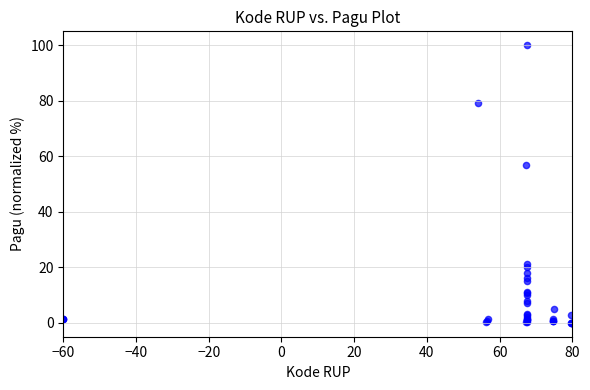

What Y value in the scatter plot is closest to 50?

57.0